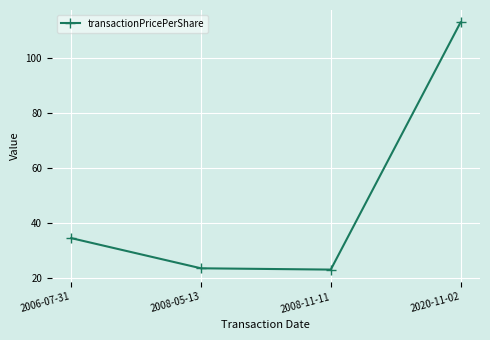

How many lines are shown in the chart?

1